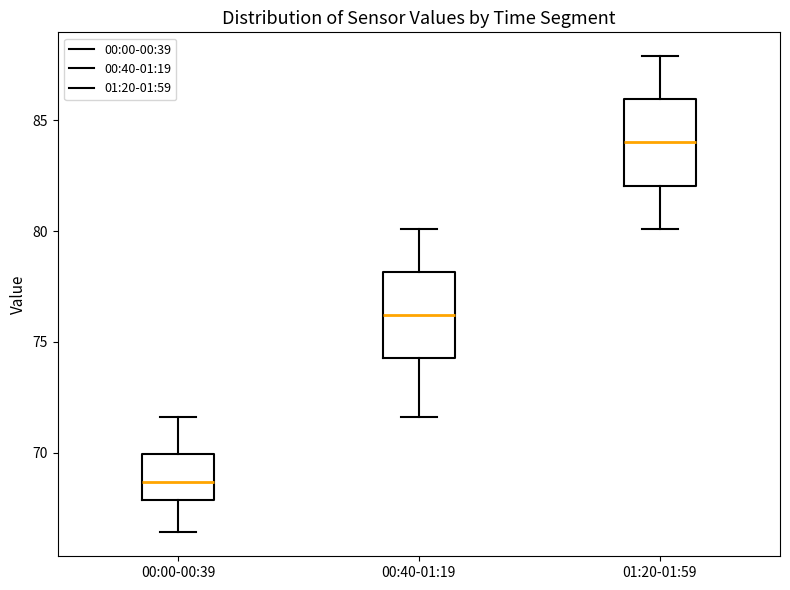

Reading left to right, read every box against the y-axis: the position of its median line, the range the box covers, and the ends of its whiskers. The values are not printed on the chart, so give them approximately, as read against the axis.

00:00-00:39: median 68.5, box 68.0 to 70.0, whiskers 66.5 to 71.5
00:40-01:19: median 76.0, box 74.5 to 78.0, whiskers 71.5 to 80.0
01:20-01:59: median 84.0, box 82.0 to 86.0, whiskers 80.0 to 88.0